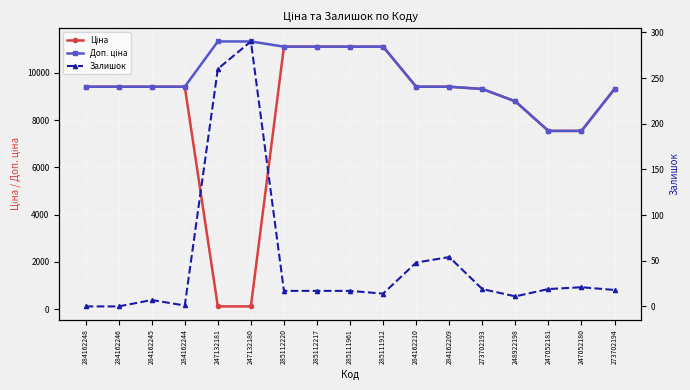

At which category does the chart reach its peak across all series?

247132181